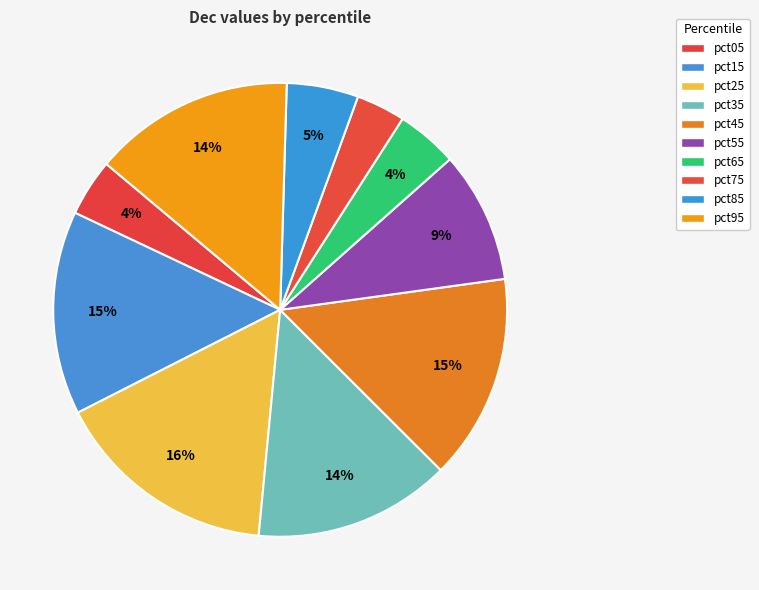

Is it true that pct75 is 3% of the pie?

True